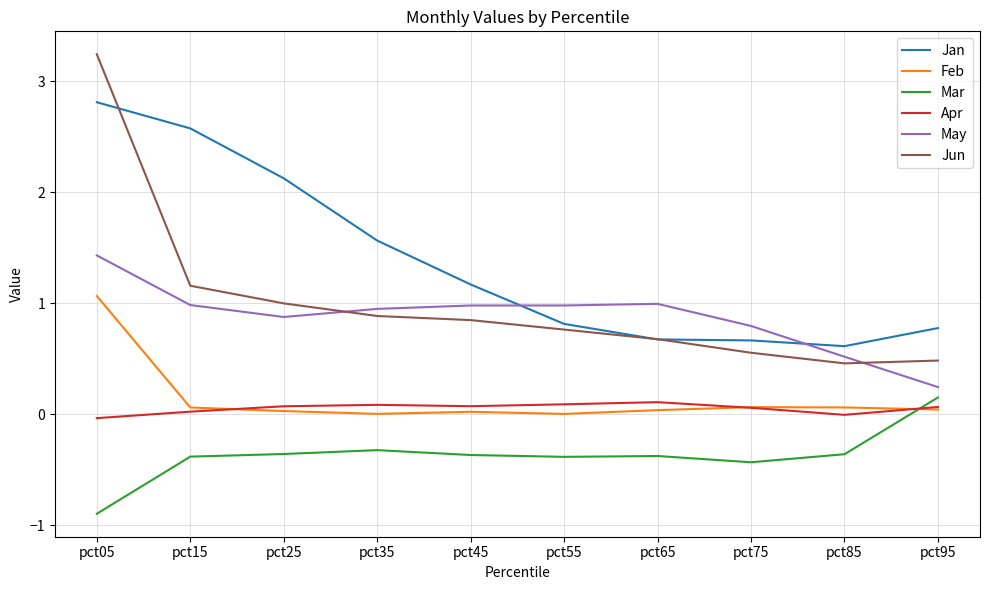

At pct85, list the series in order from smallest to largest.

Mar, Apr, Feb, Jun, May, Jan